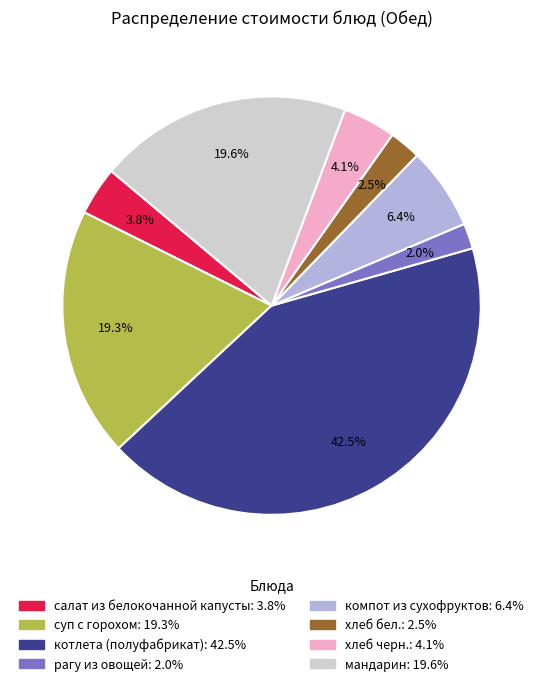

Which slice is the largest?

котлета (полуфабрикат)